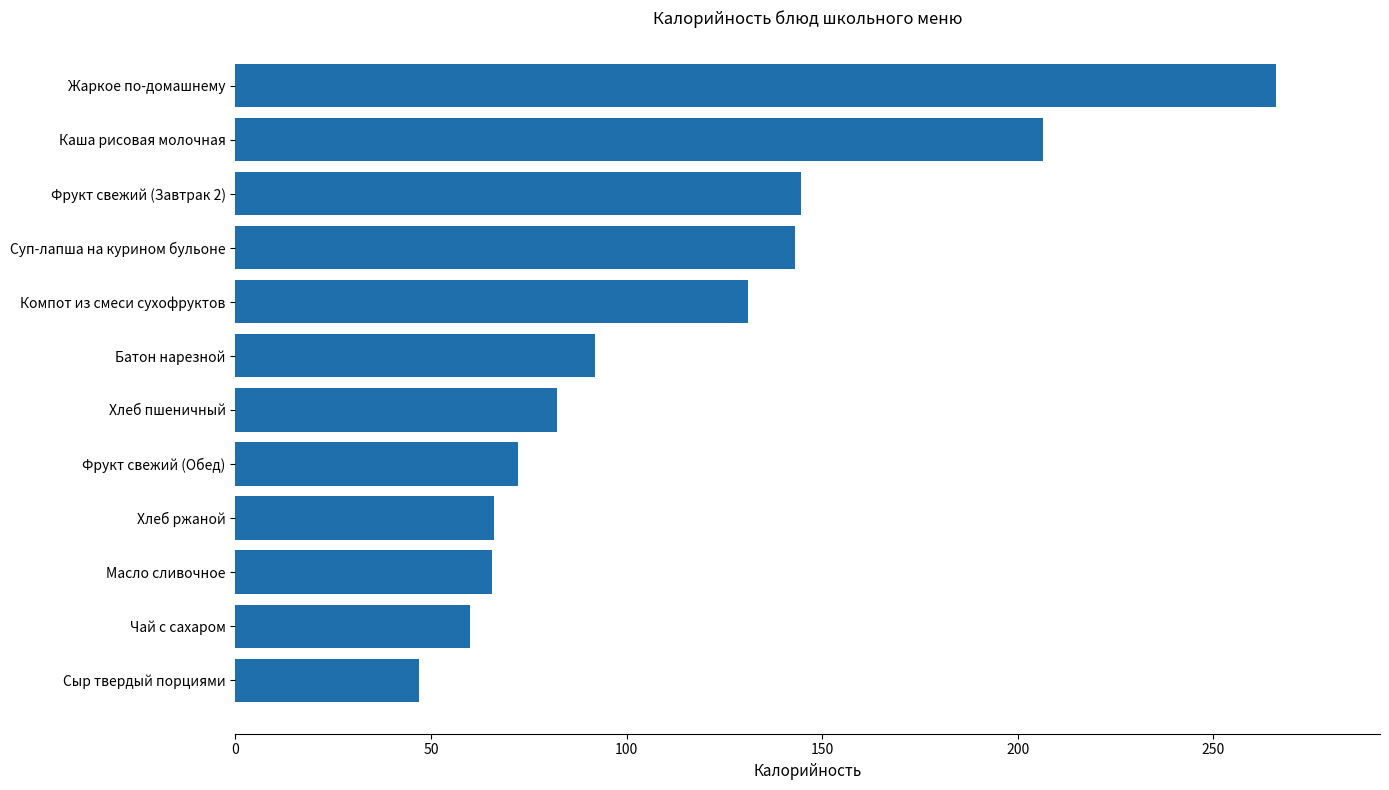

Between Каша рисовая молочная and Фрукт свежий (Завтрак 2), which is larger?

Каша рисовая молочная